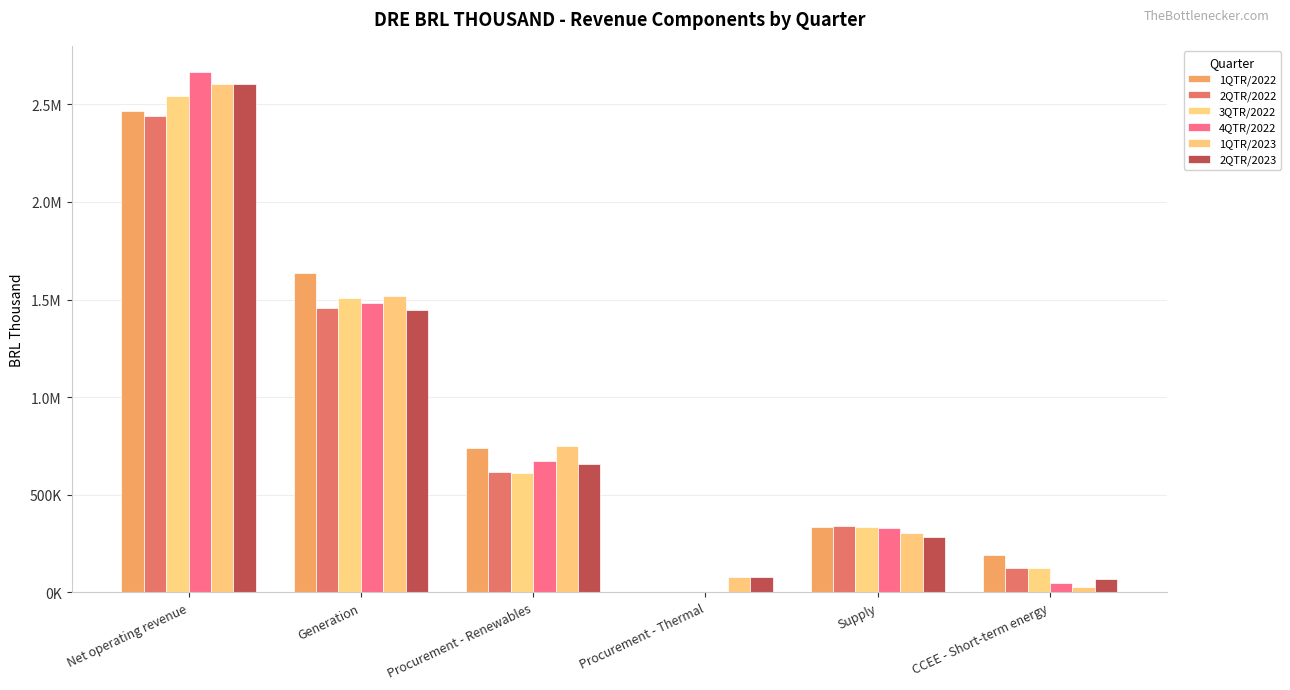

Are the bars horizontal?

No